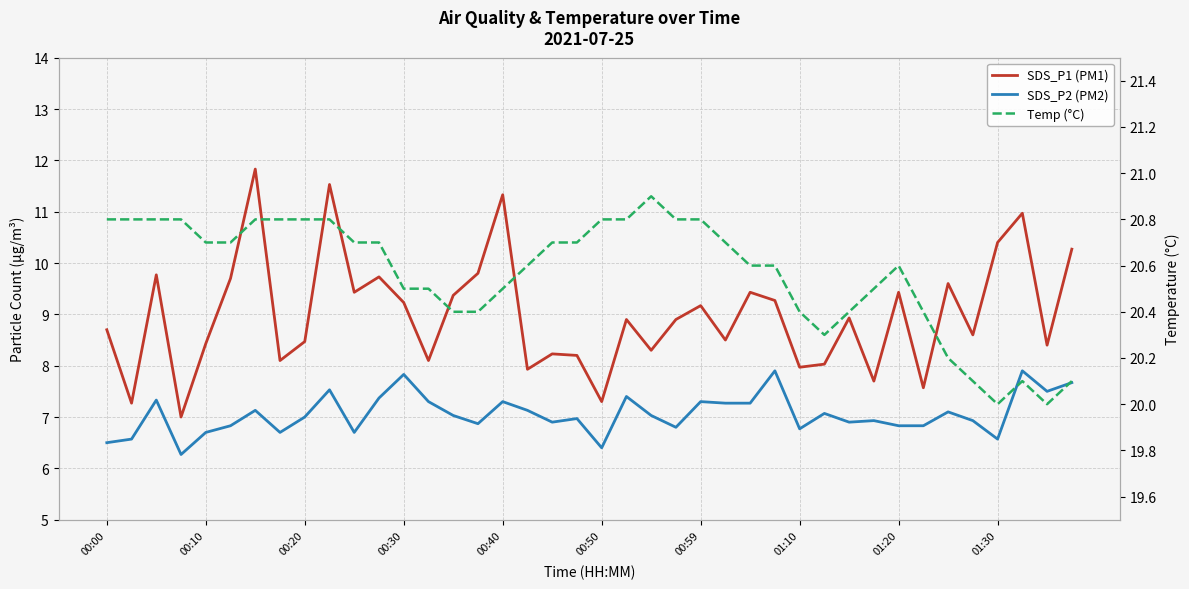

The value of Temp (°C) at 14 is 20.4. True or false?

True